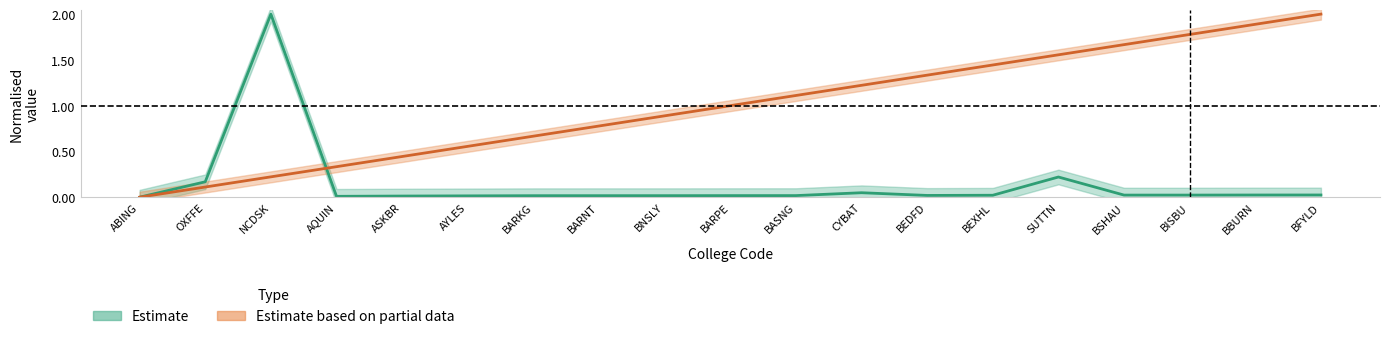

At which label is Estimate closest to 1?

SUTTN